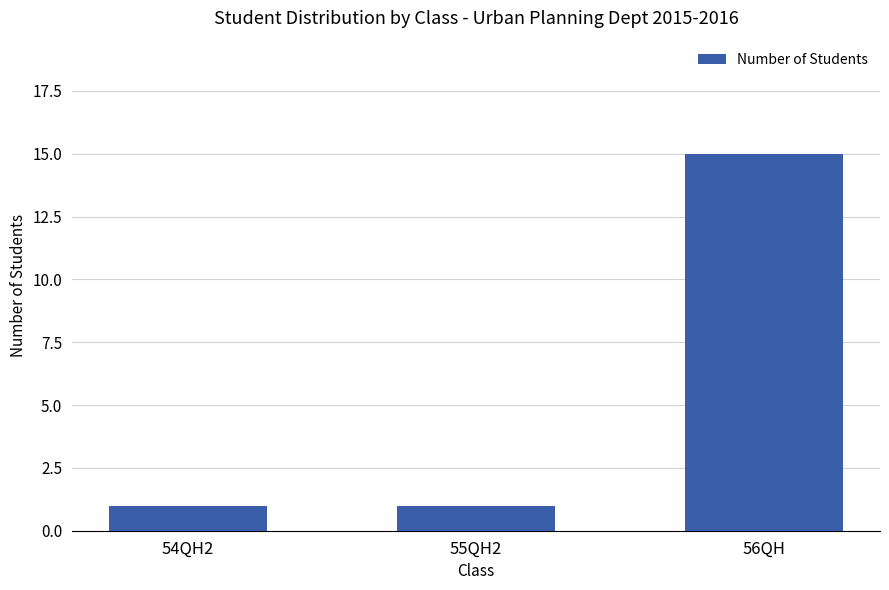

What is the value of the 2nd bar from the left?

1